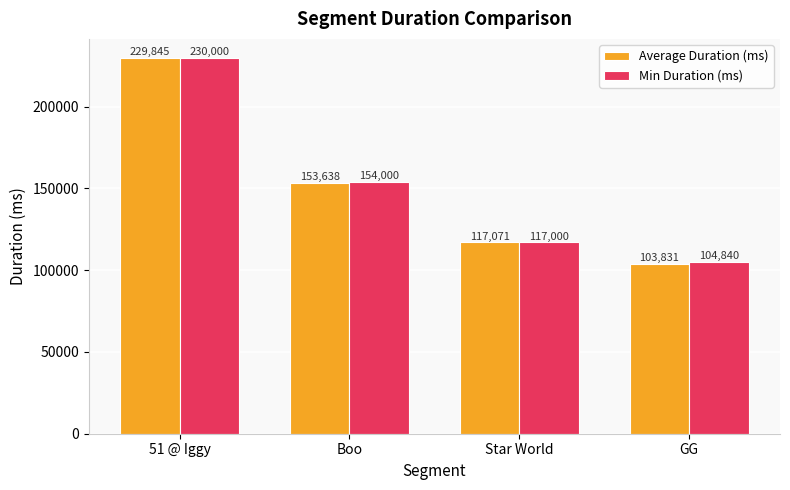

At Boo, list the series in order from smallest to largest.

Average Duration (ms), Min Duration (ms)